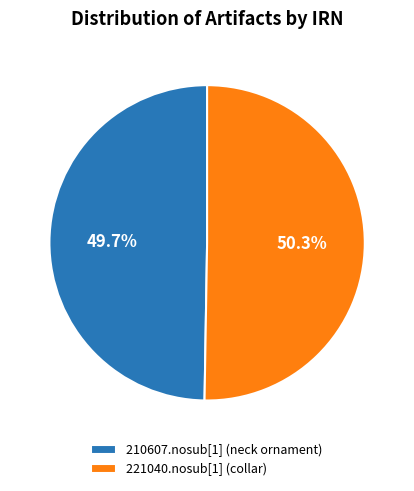

Combined, what portion of the pie is 210607.nosub[1] (neck ornament) and 221040.nosub[1] (collar)?

100.0%